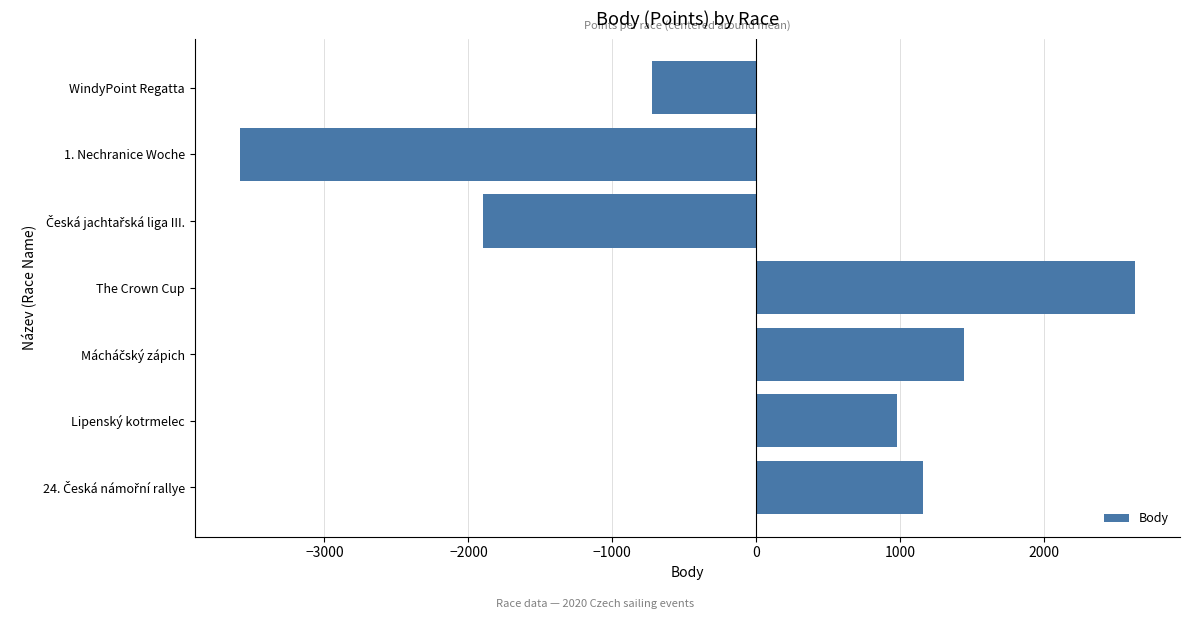

Reading bottom to top, extract all data points from this chart.

1160.1	975.1	1444.1	2632.1	-1895.9	-3589.9	-725.9